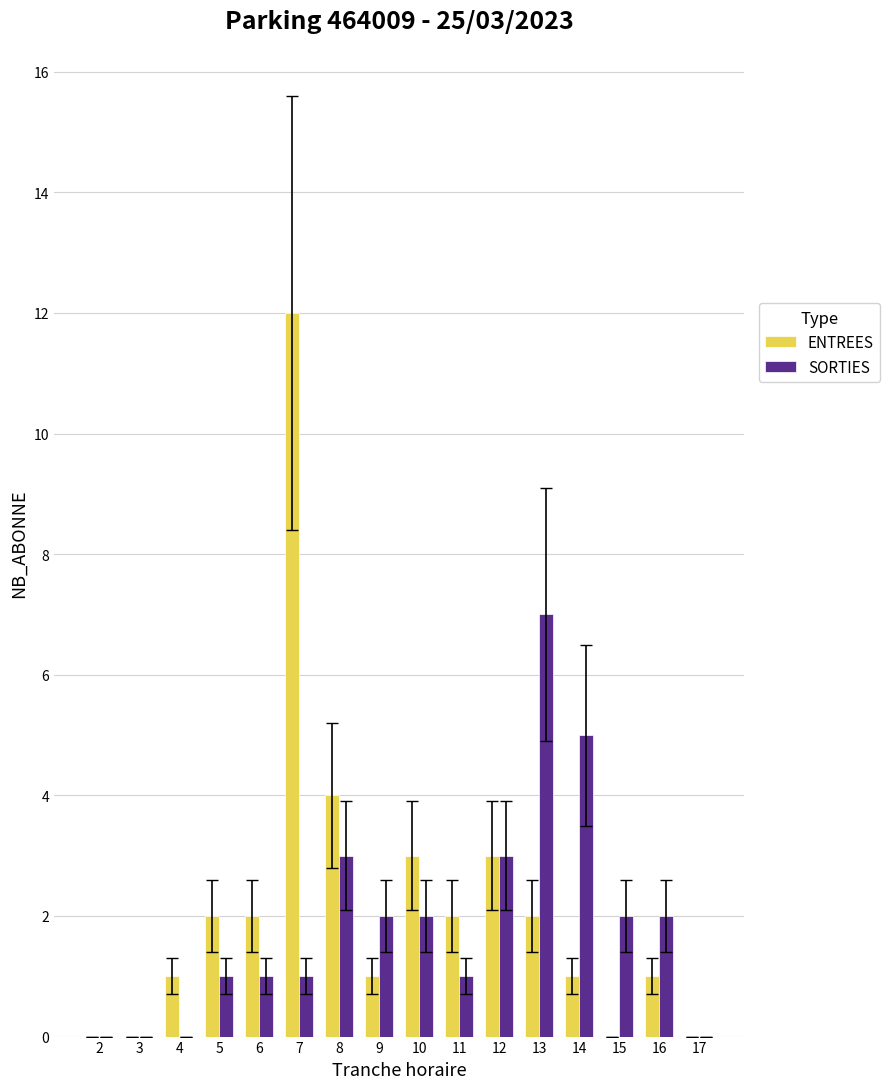

At which category is the sum across all series the highest?

7